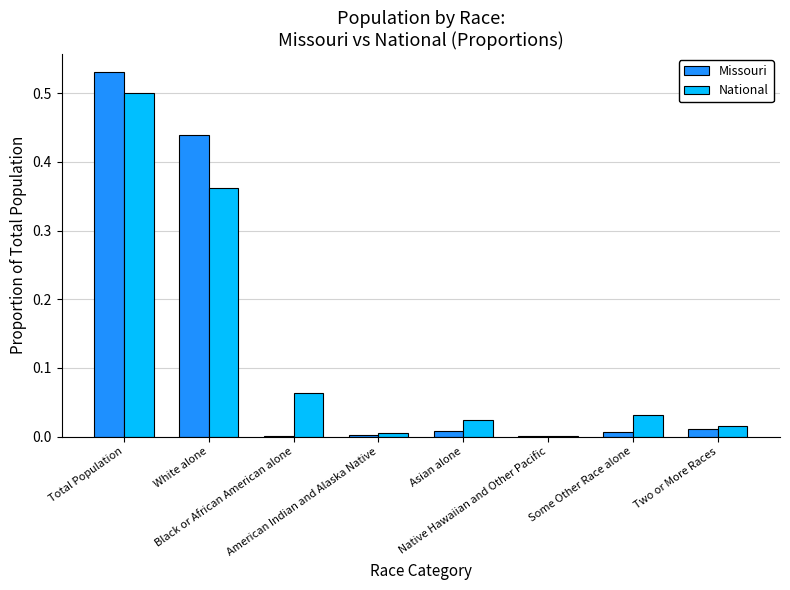

At which category is the sum across all series the highest?

Total Population